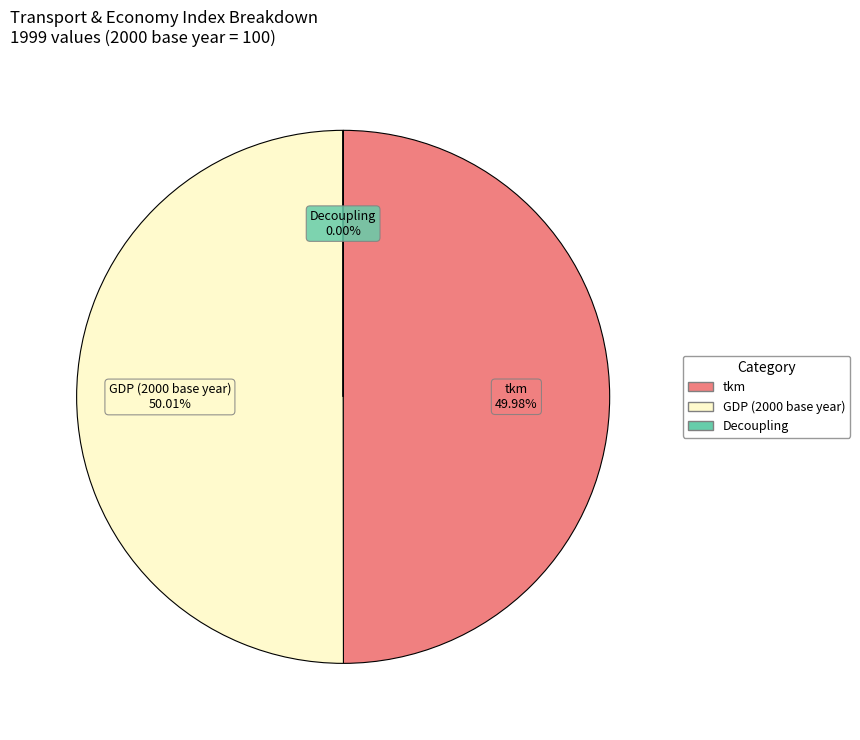

Do GDP (2000 base year) and tkm together represent more than half of the pie?

Yes